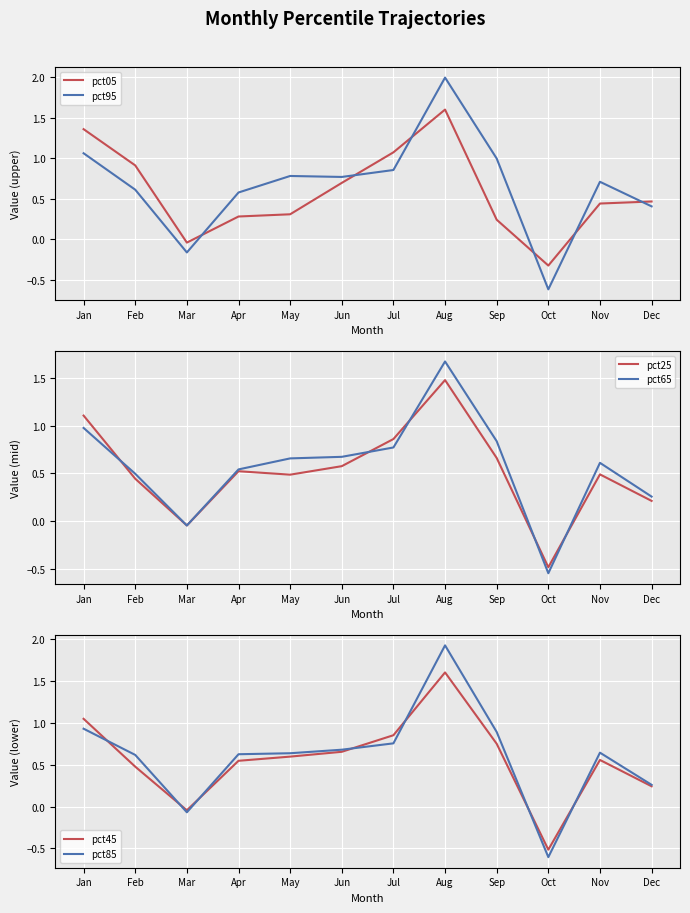

Is it true that pct65 equals 0.8 at Sep?

True